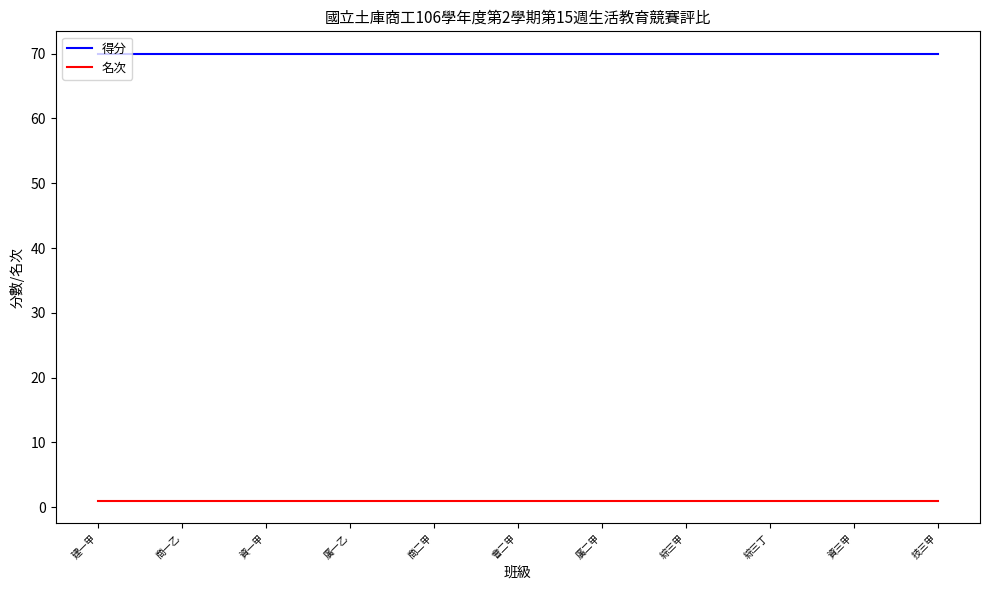

What is the smallest value displayed?

1